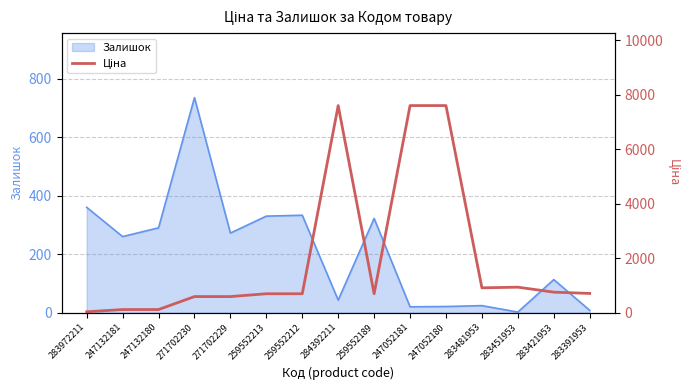

Does the chart have visible grid lines?

Yes